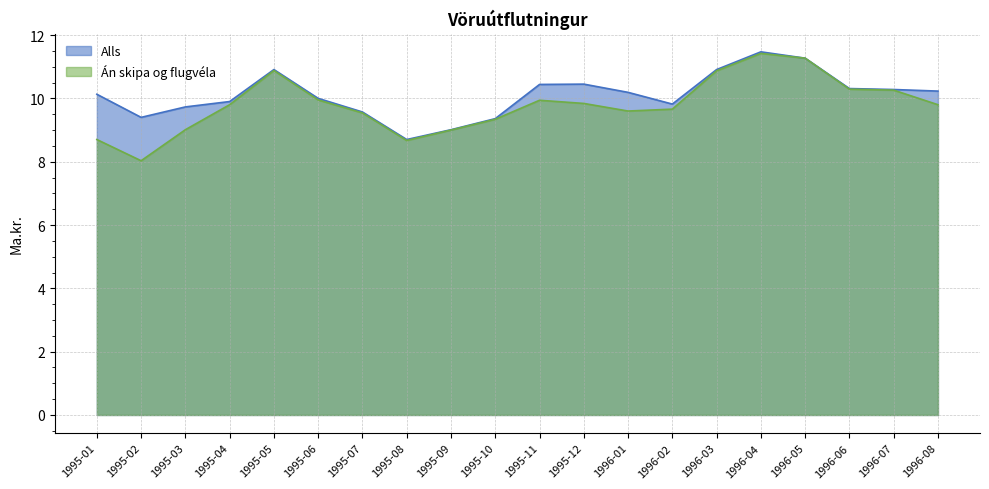

What are all the series names shown in the legend?

Alls, Án skipa og flugvéla